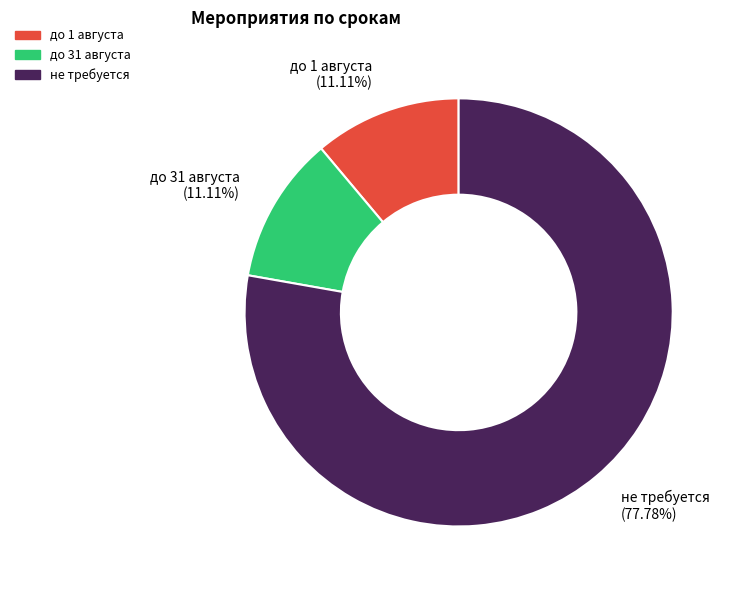

To the nearest percent, what is the difference between the largest and smallest slice percentages?

67%